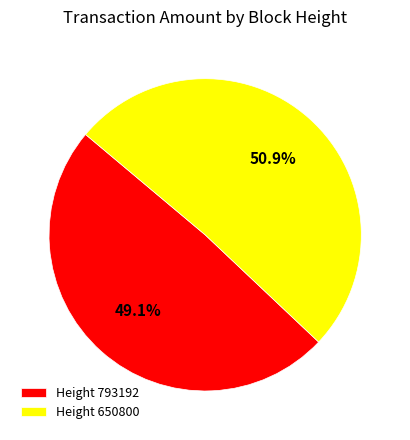

Is there a majority slice in this chart?

Yes